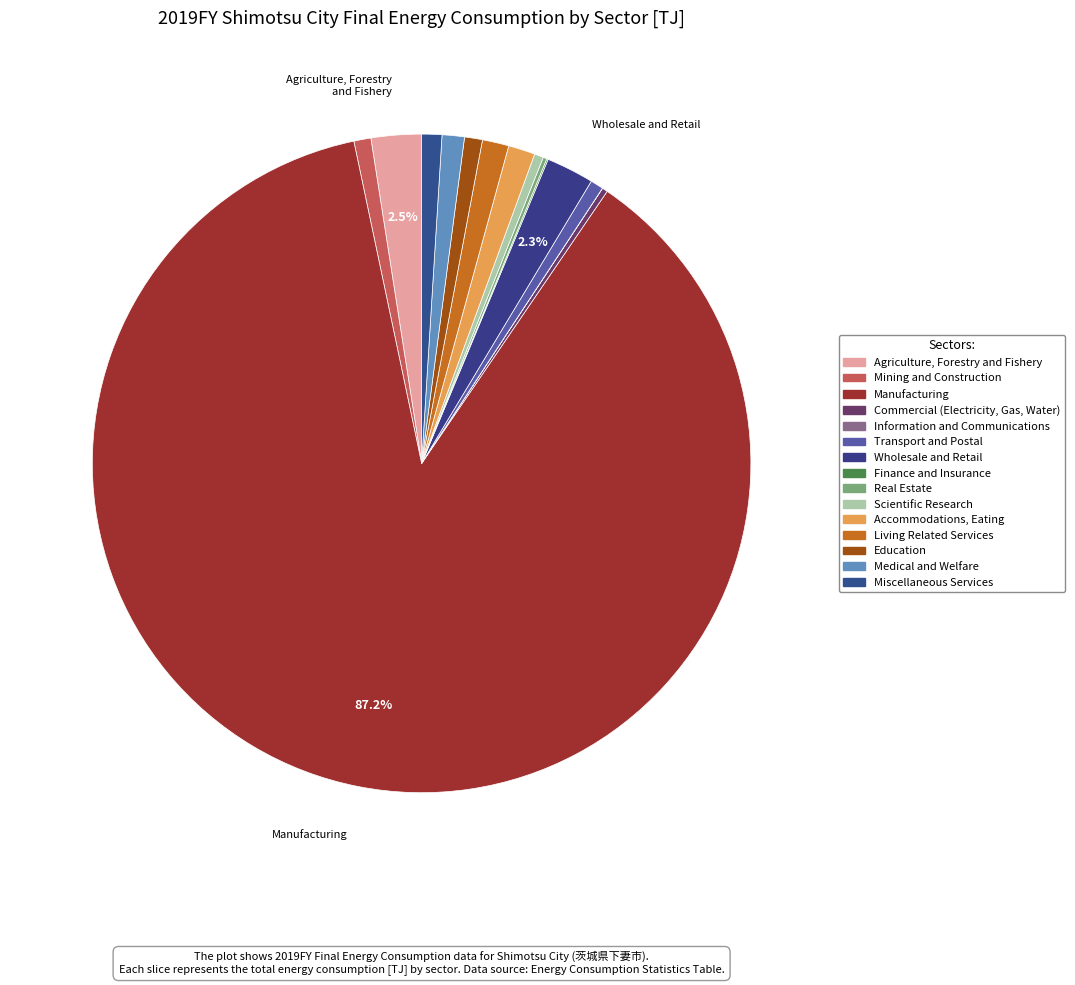

To the nearest percent, what portion does Miscellaneous Services represent?

1%